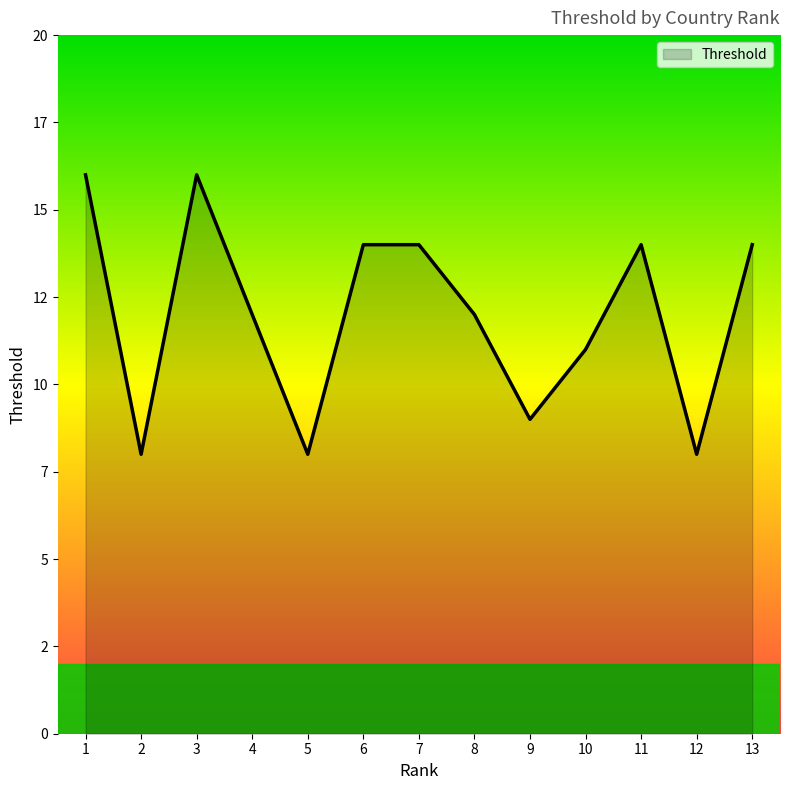

Does the chart display data point markers on the line(s)?

No